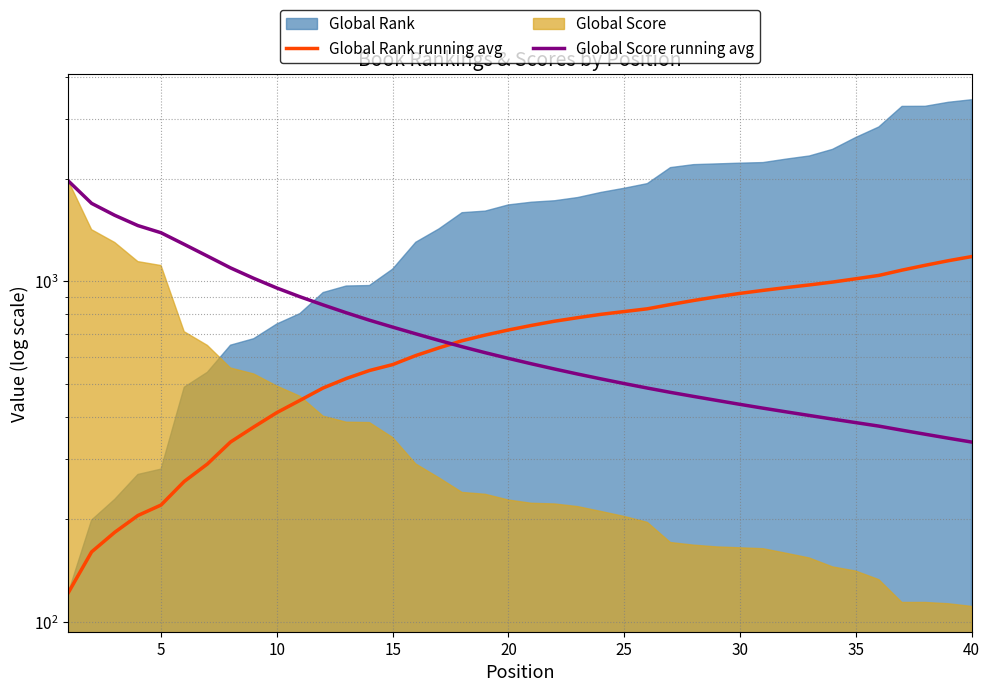

After their last crossing, which series has the higher values: Global Rank running avg or Global Score running avg?

Global Rank running avg